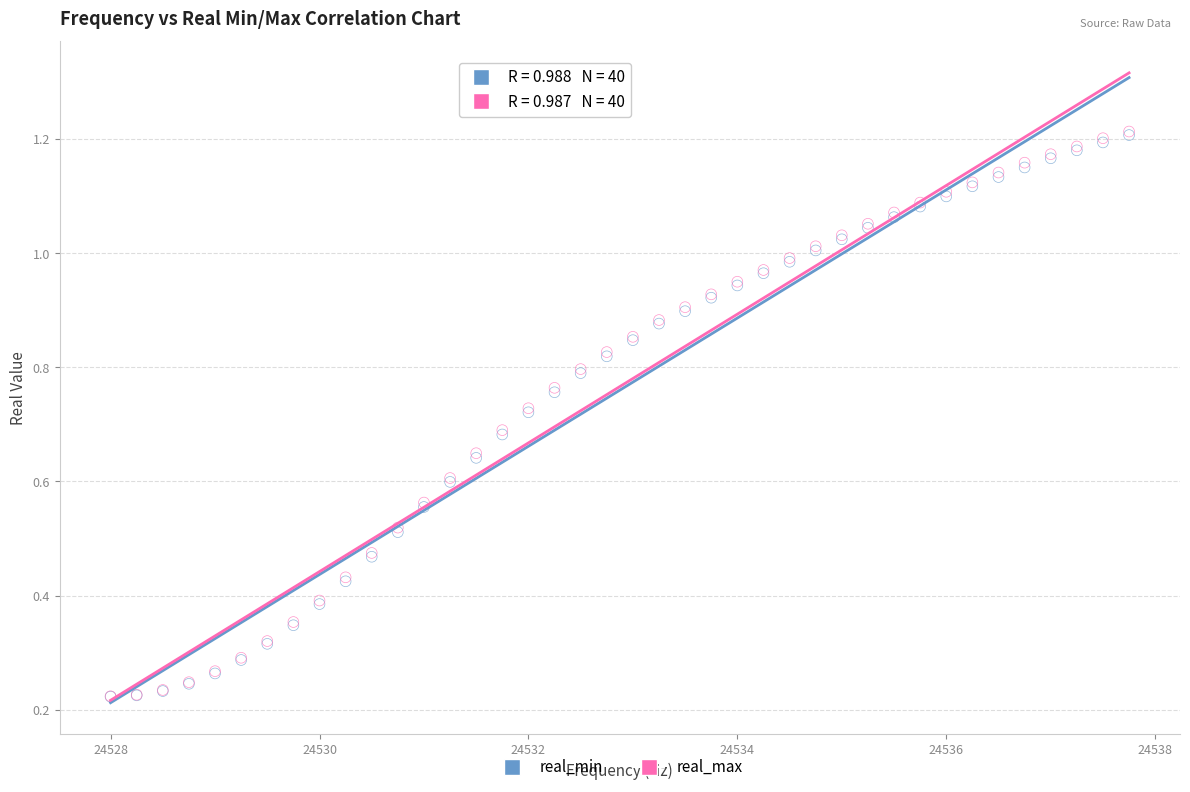

What are all the series names shown in the legend?

real_min, real_max